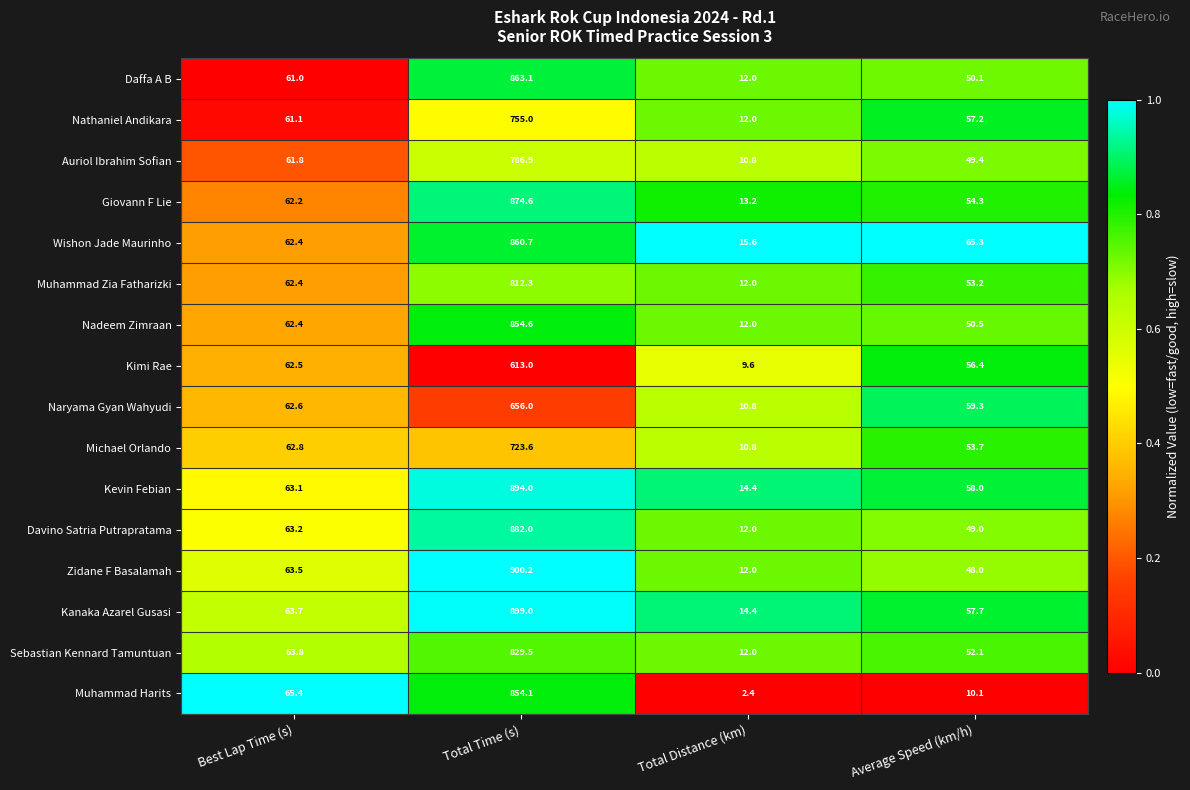

Where is Kimi Rae nearest to the value 311?

Best Lap Time (s)